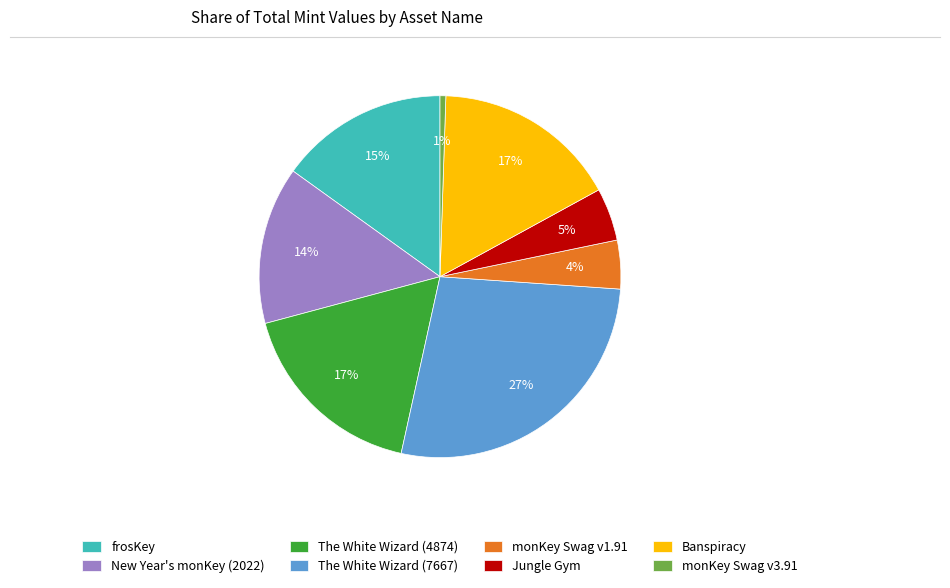

Count the number of slices in the pie.

8